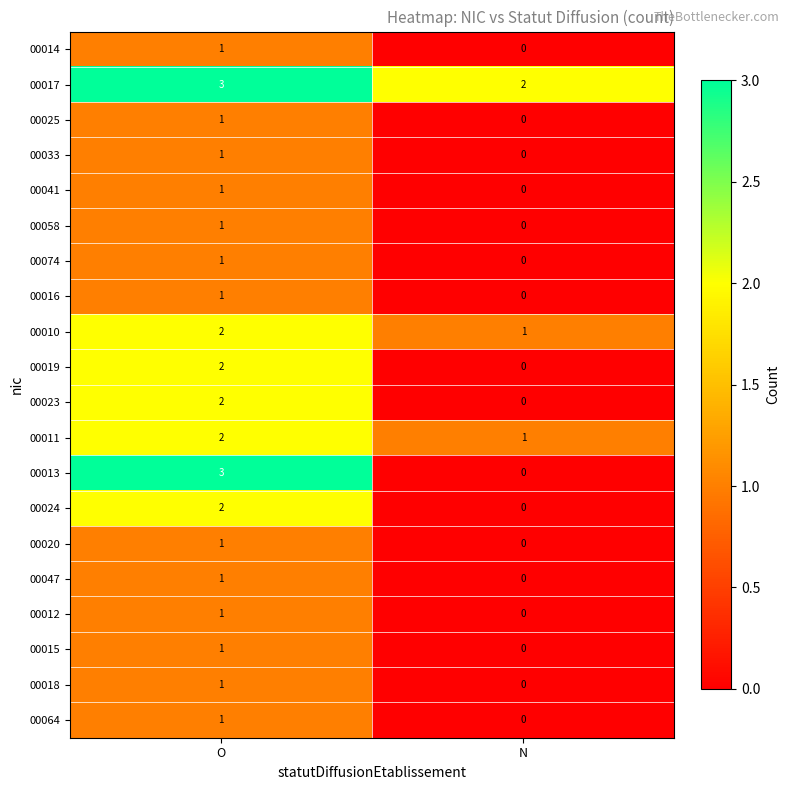

At which label does 00024 reach its minimum?

N